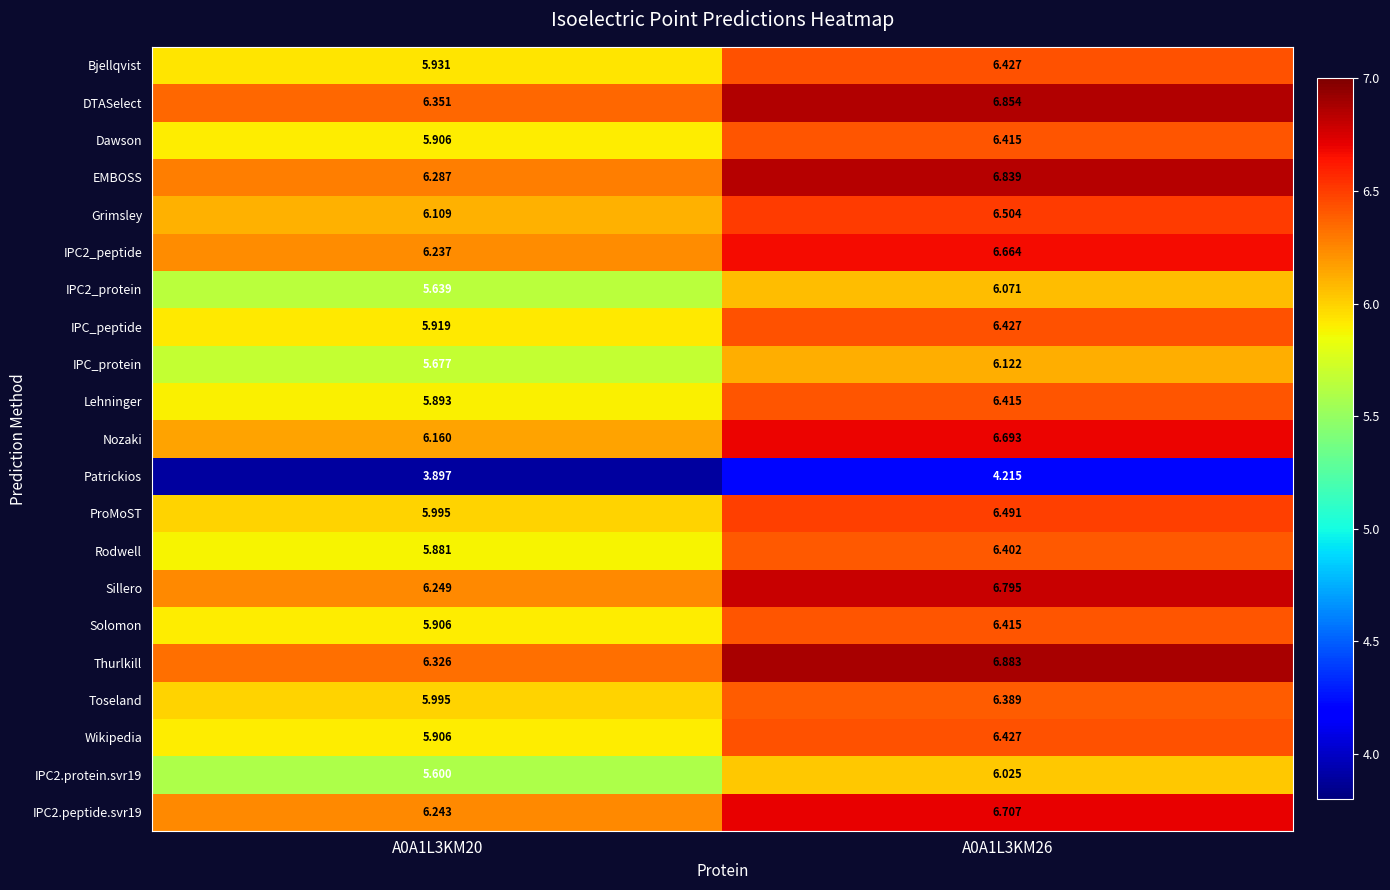

At how many categories does at least one series exceed 4?

2